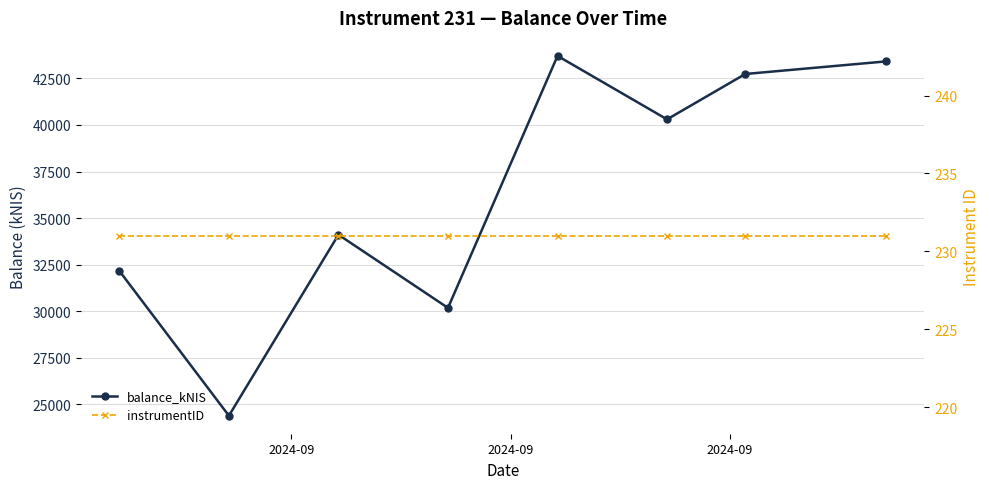

Rank the series by their average value, from lowest to highest.

instrumentID, balance_kNIS